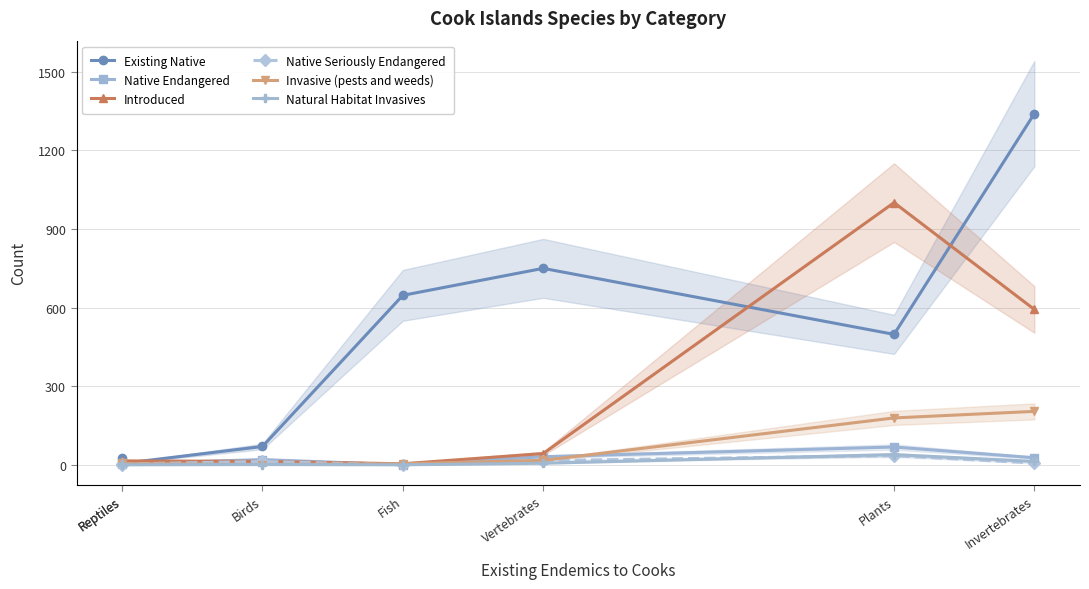

What is the sum of the Invasive (pests and weeds) values at Fish and Reptiles?

8